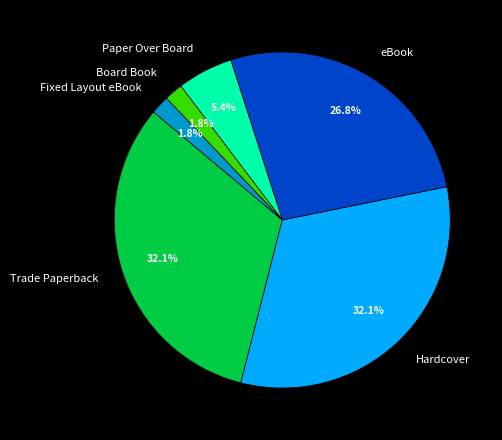

Does any single category account for the majority?

No